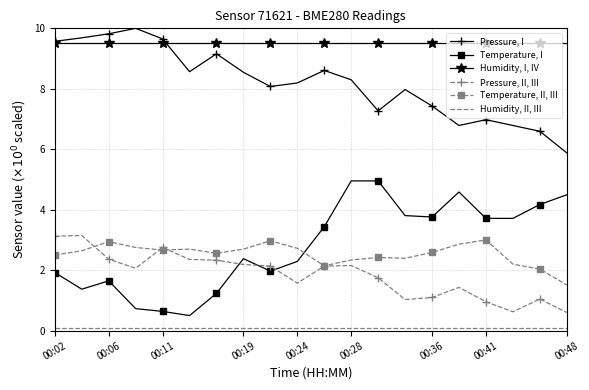

What is the maximum value for Humidity, I, IV?

9.5